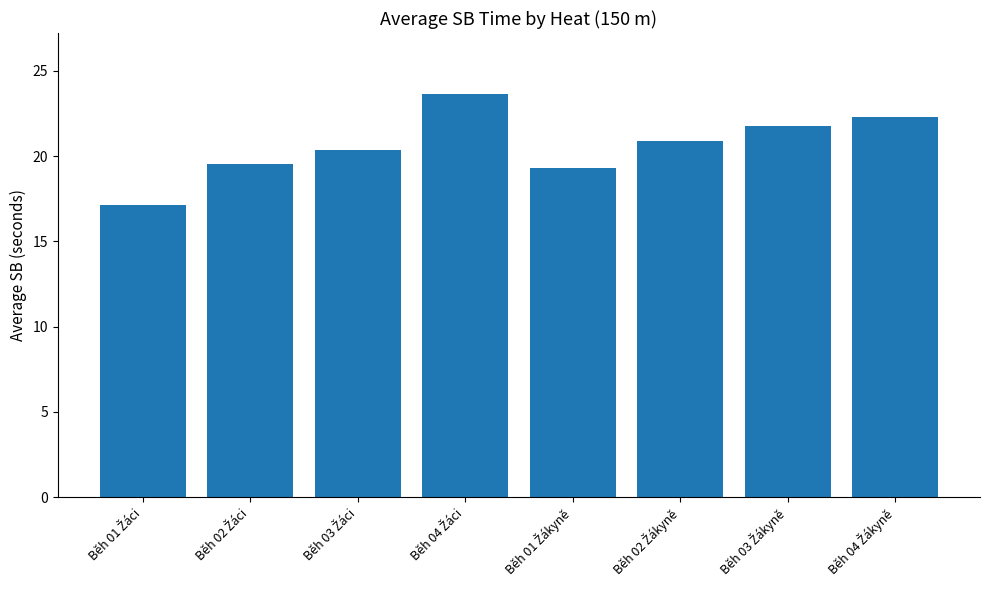

What is the greatest value displayed?

23.7